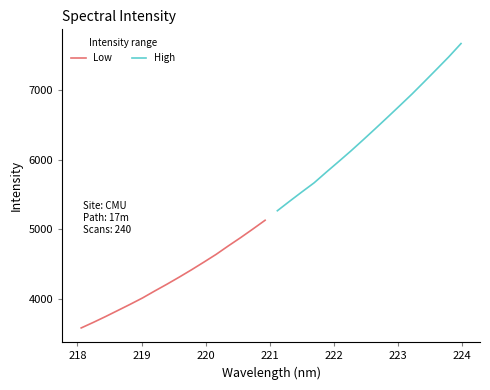

True or false: Low and High cross at least once.

False